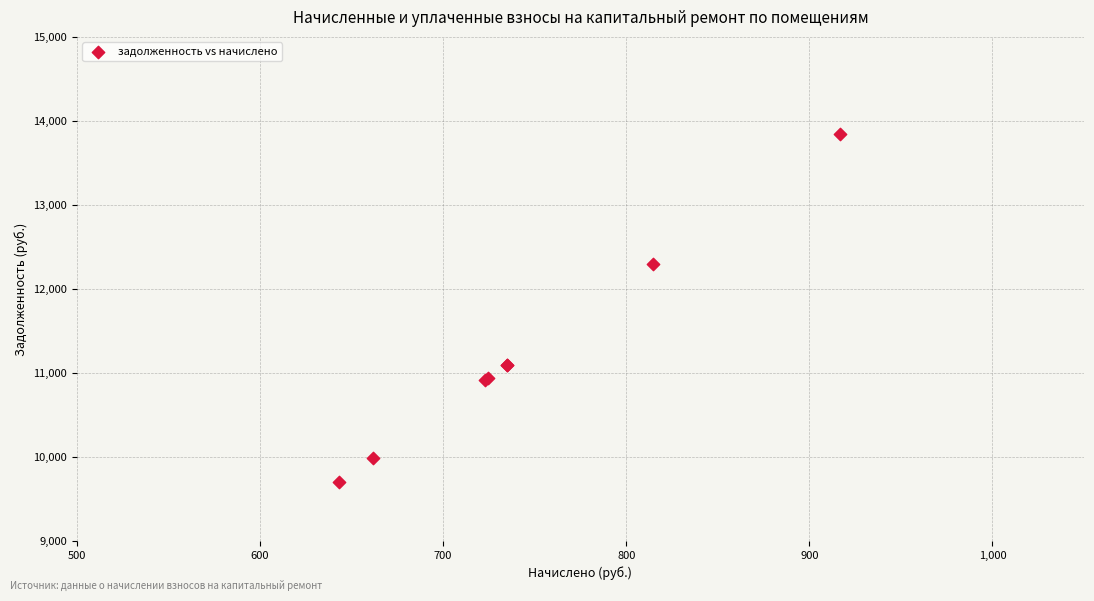

What Y value in the scatter plot is closest to 11774?

12300.7